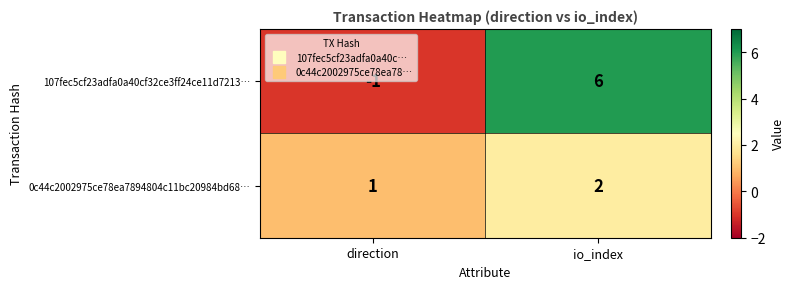

Where is 107fec5cf23adfa0a40cf32ce3ff24ce11d7213… nearest to the value 2?

direction